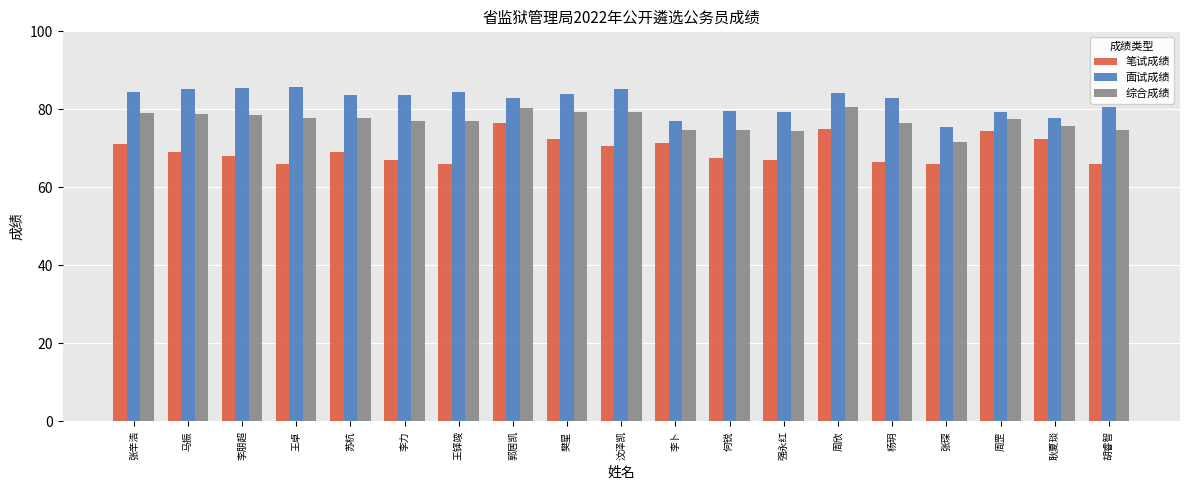

What is the lowest value of the 综合成绩 series?

71.8